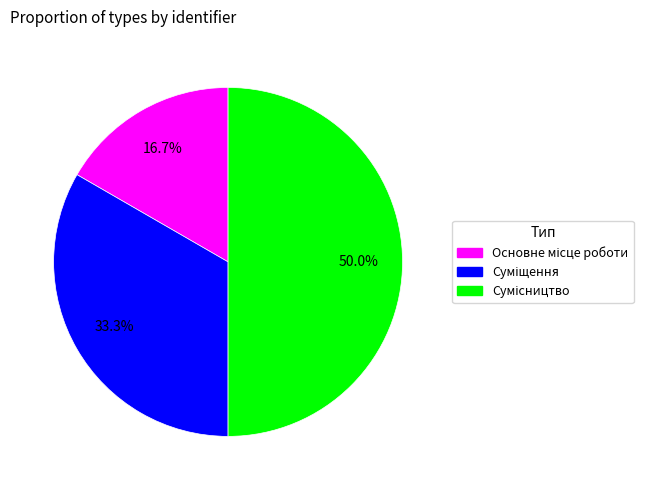

Is it true that Сумісництво is 50% of the pie?

True